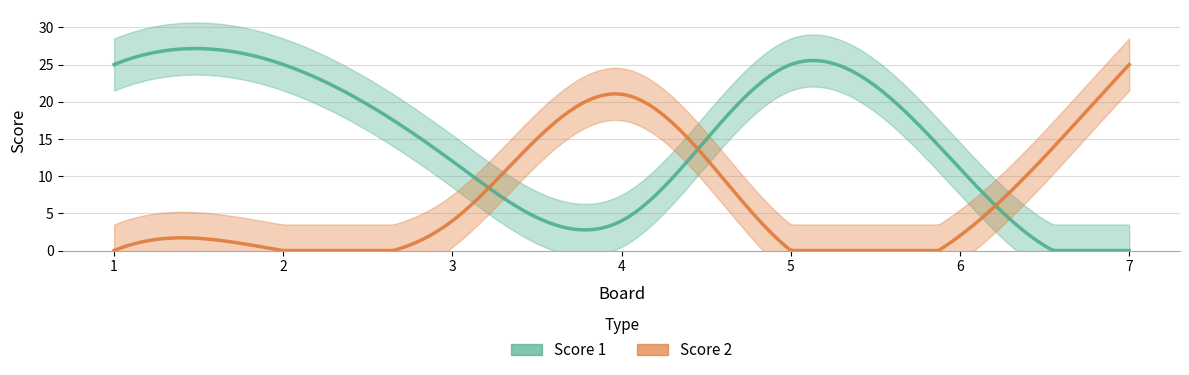

Is it true that Score 2 equals -12 at 5?

False